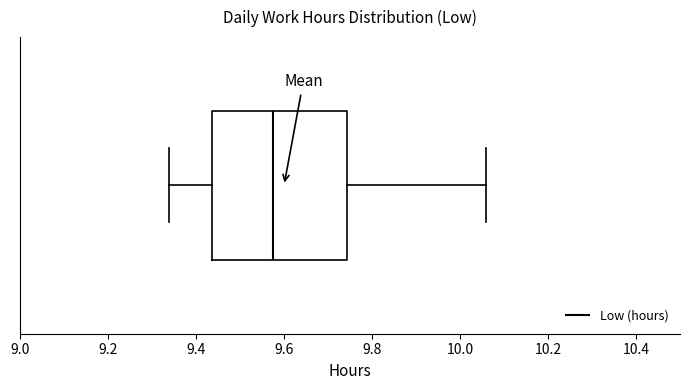

Transcribe this box plot: give where the median line is, the range the box spans, and where the two whiskers end, as read against the x-axis. The values are not printed on the chart, so give them approximately, as read against the axis.

median 9.58, box 9.44 to 9.74, whiskers 9.34 to 10.06